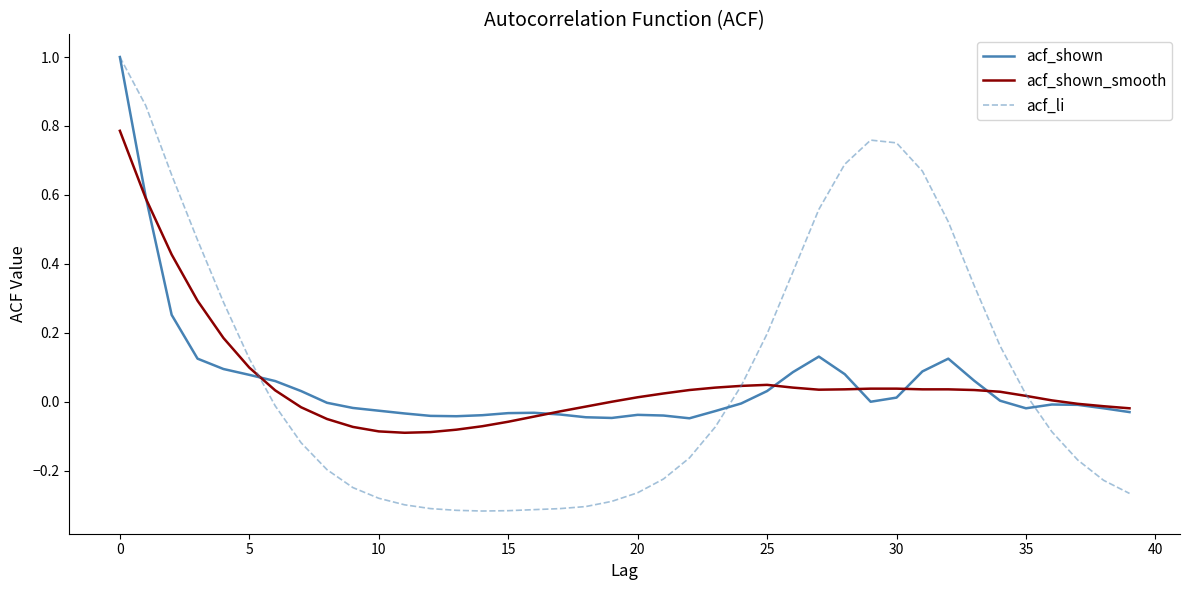

What is the greatest value displayed?

1.0